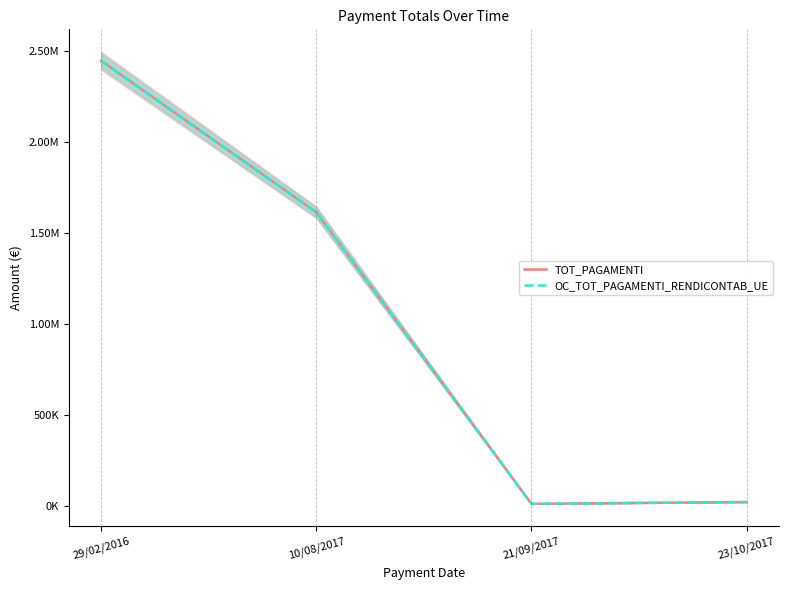

True or false: TOT_PAGAMENTI and OC_TOT_PAGAMENTI_RENDICONTAB_UE cross at least once.

False